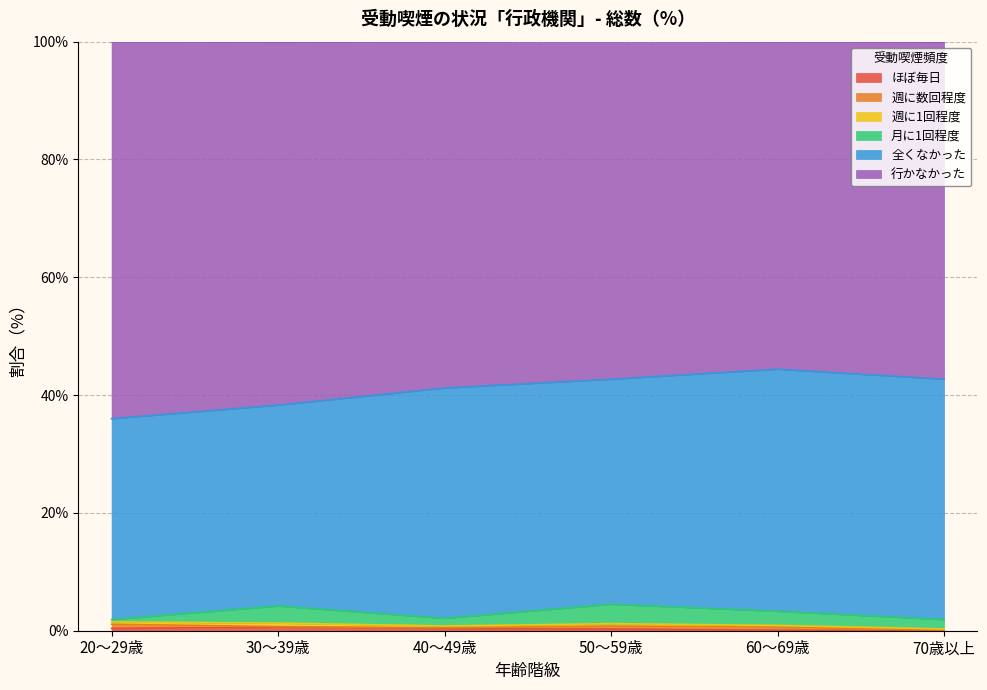

True or false: ほぼ毎日 has more than 0 interior local peaks.

True